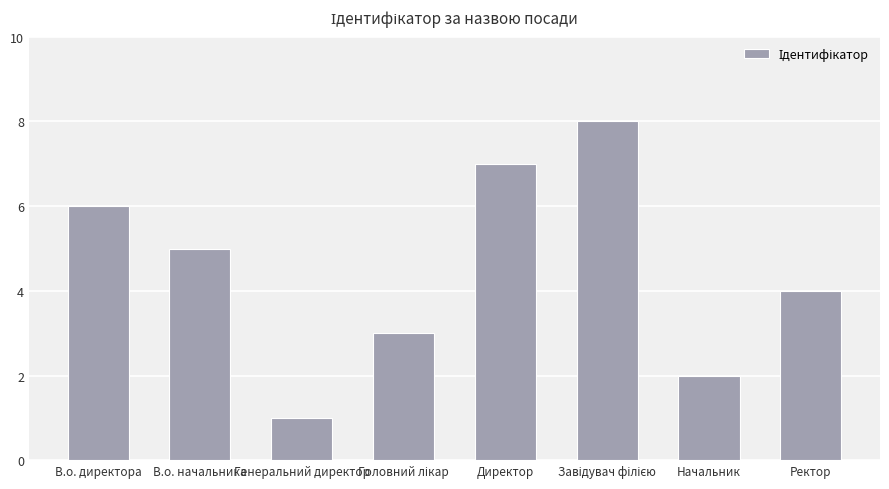

How many data points does each series have?

8